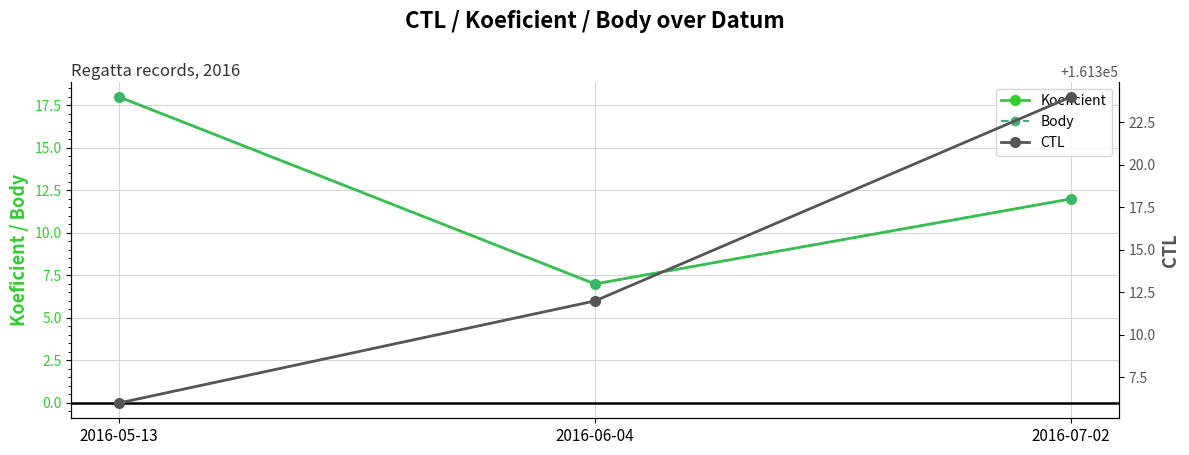

List the labels in order of Koeficient value, largest first.

2016-05-13, 2016-07-02, 2016-06-04